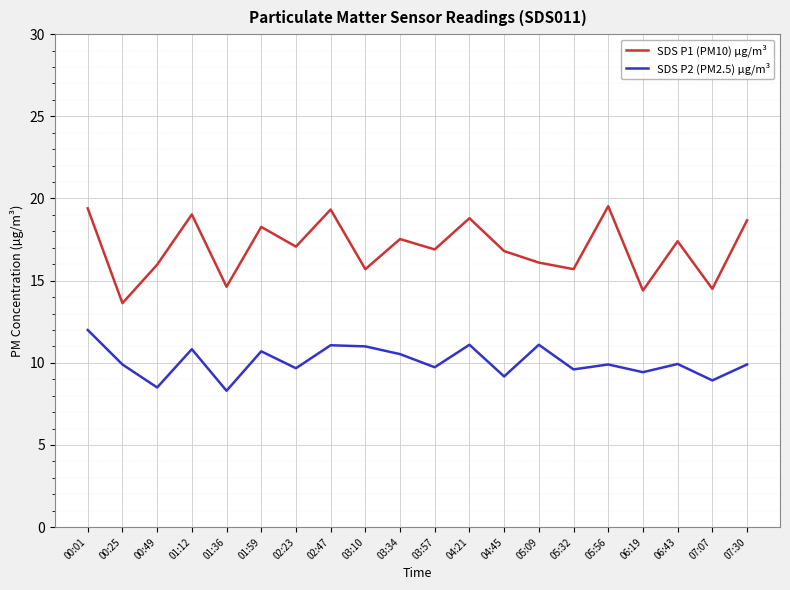

Which series has the largest range (max minus min)?

SDS P1 (PM10) µg/m³